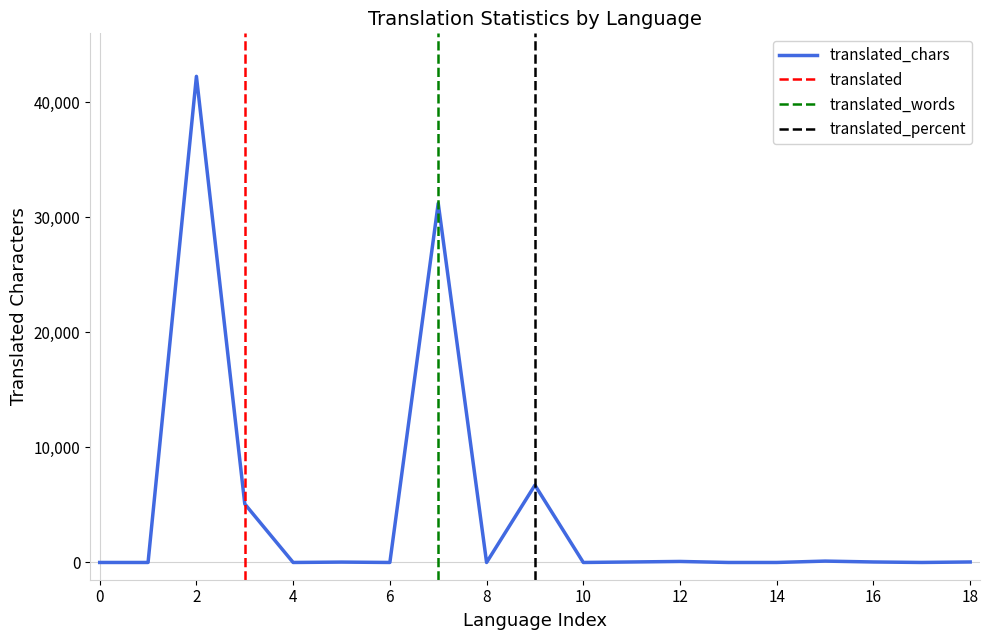

The translated_chars series shows 0 at 0. True or false?

True